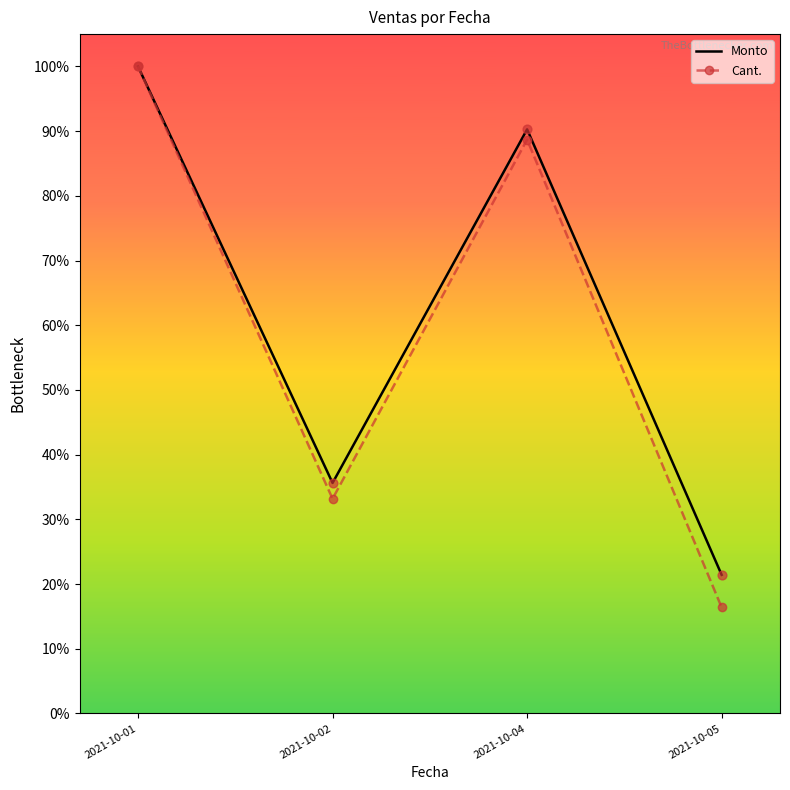

Is the value of Monto at 2021-10-05 greater than the value of Cant. at 2021-10-05?

Yes